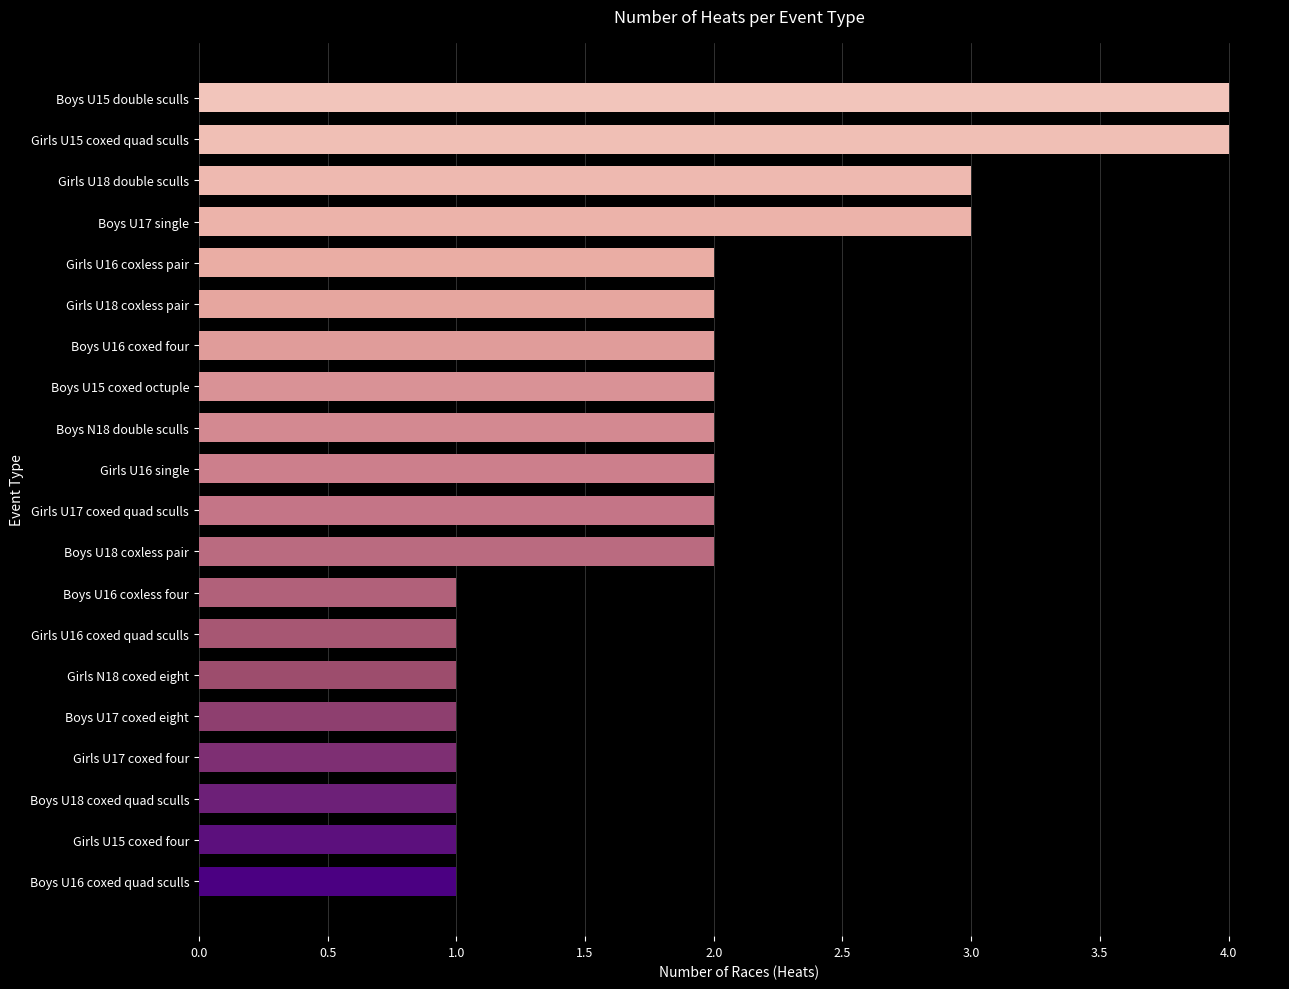

What is the greatest value displayed?

4